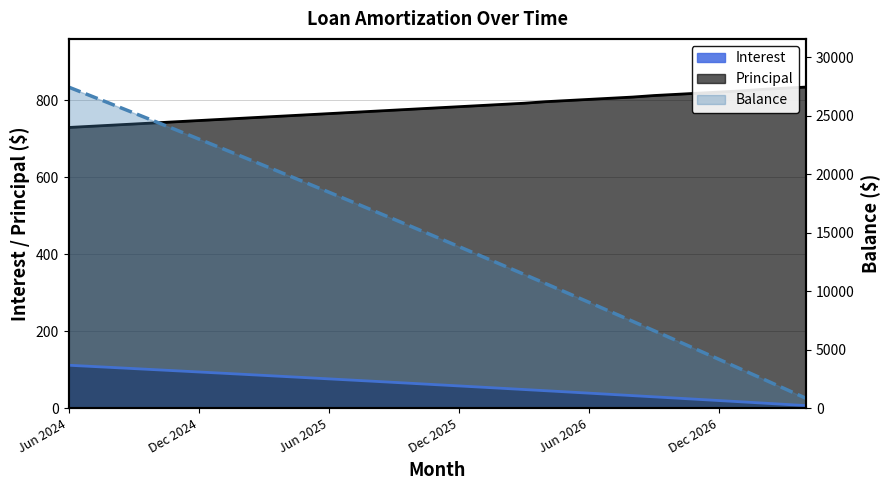

The value at 31 is 872. True or false?

False